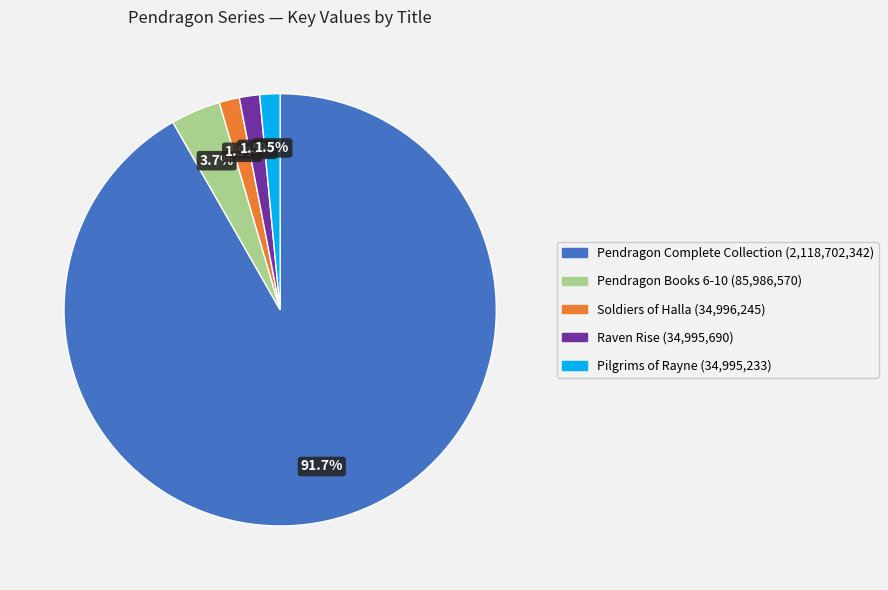

Is there a majority slice in this chart?

Yes